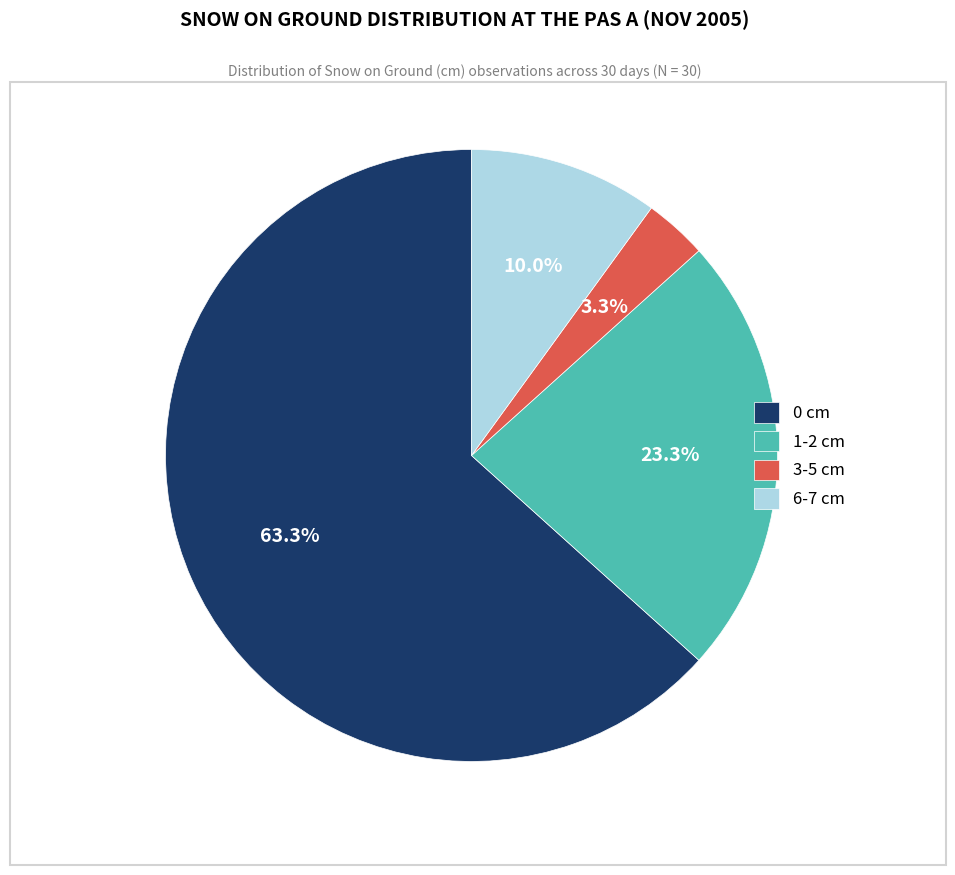

Does any single category account for the majority?

Yes